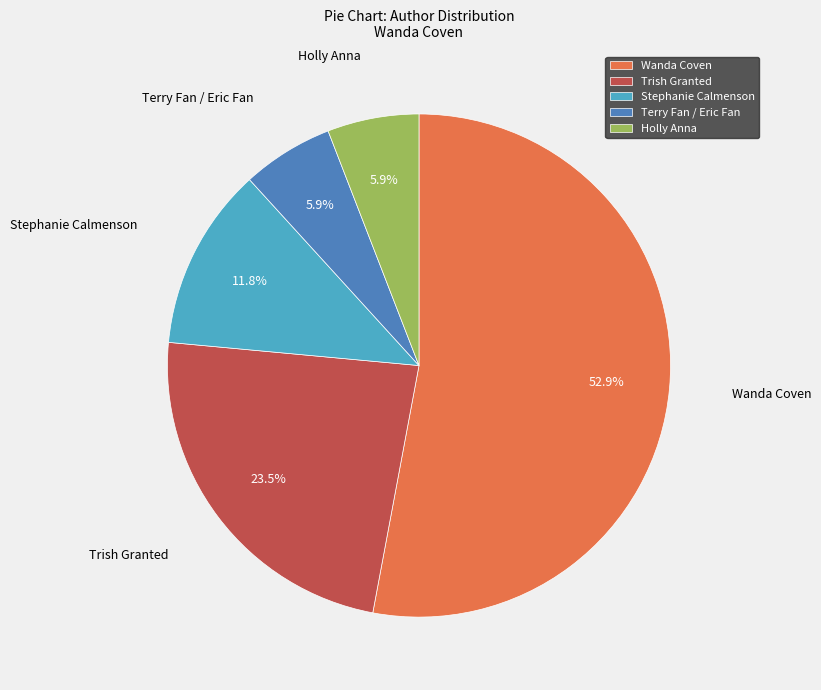

What is the total percentage of Wanda Coven and Terry Fan / Eric Fan?

58.8%